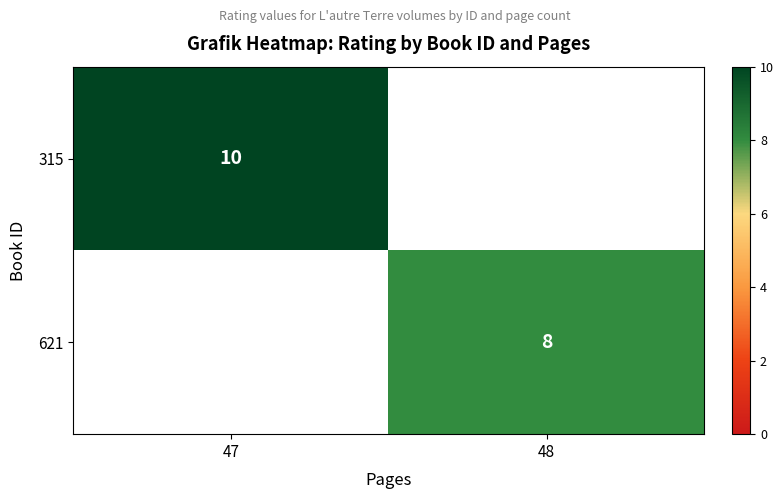

The value of 315 at 47 is 10. True or false?

True